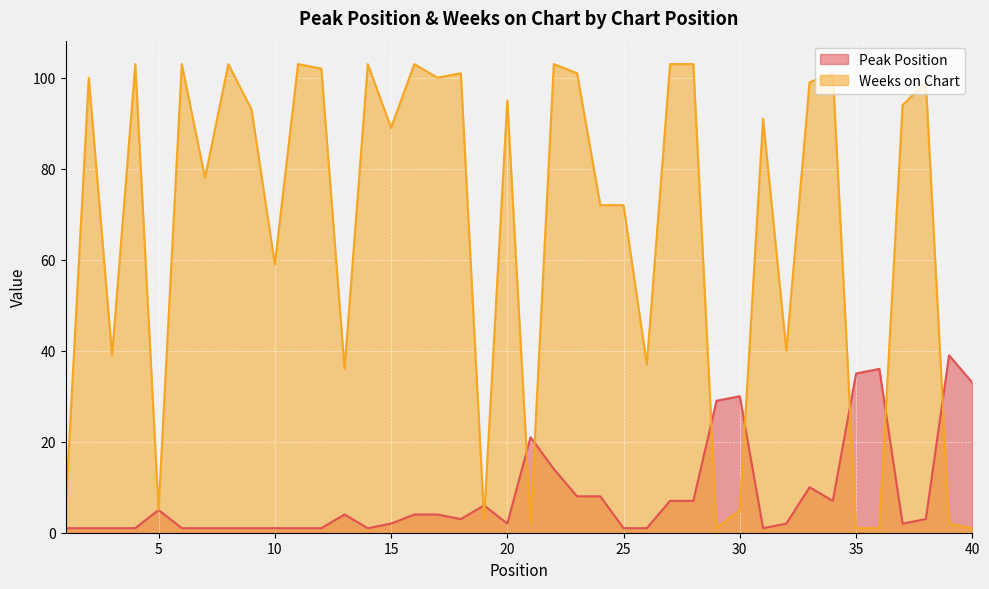

True or false: Weeks on Chart has a value of 56 at 32.

False